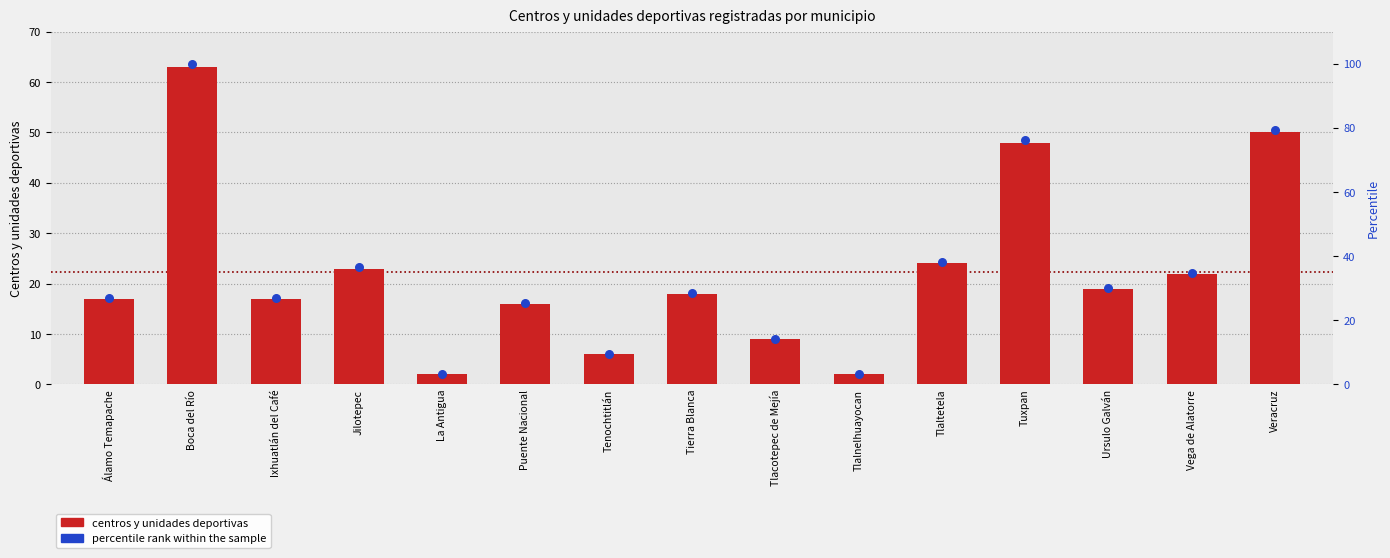

What is the total value across all series at Álamo Temapache?

44.0